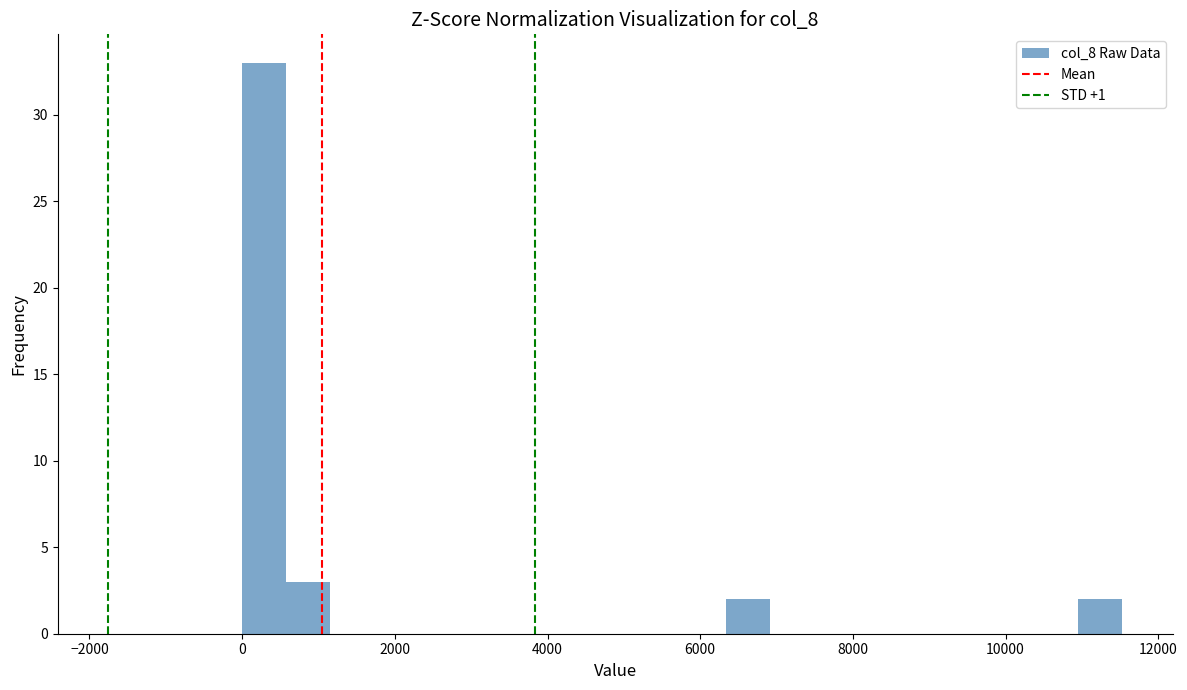

Around what value on the x-axis is the tallest bar? Give the approximate position of its centre, as read against the axis.

200